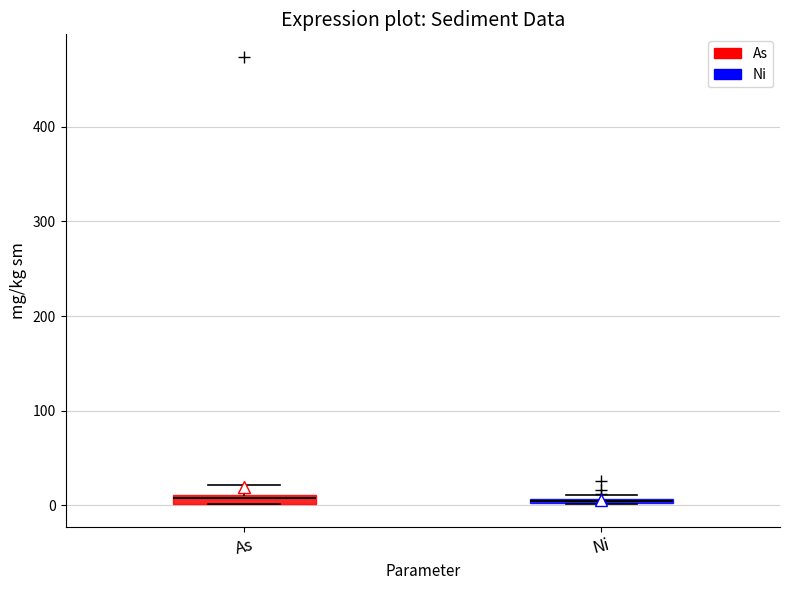

Where is the lower edge of the box for Ni on the y-axis? The values are not printed on the chart, so give them approximately, as read against the axis.

0